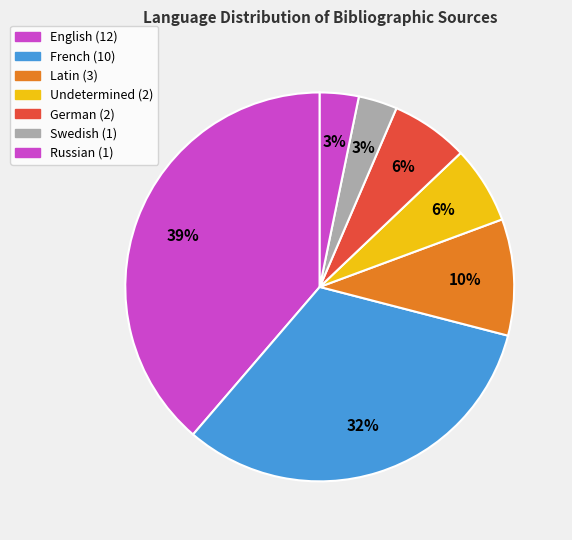

How many segments does this pie chart have?

7